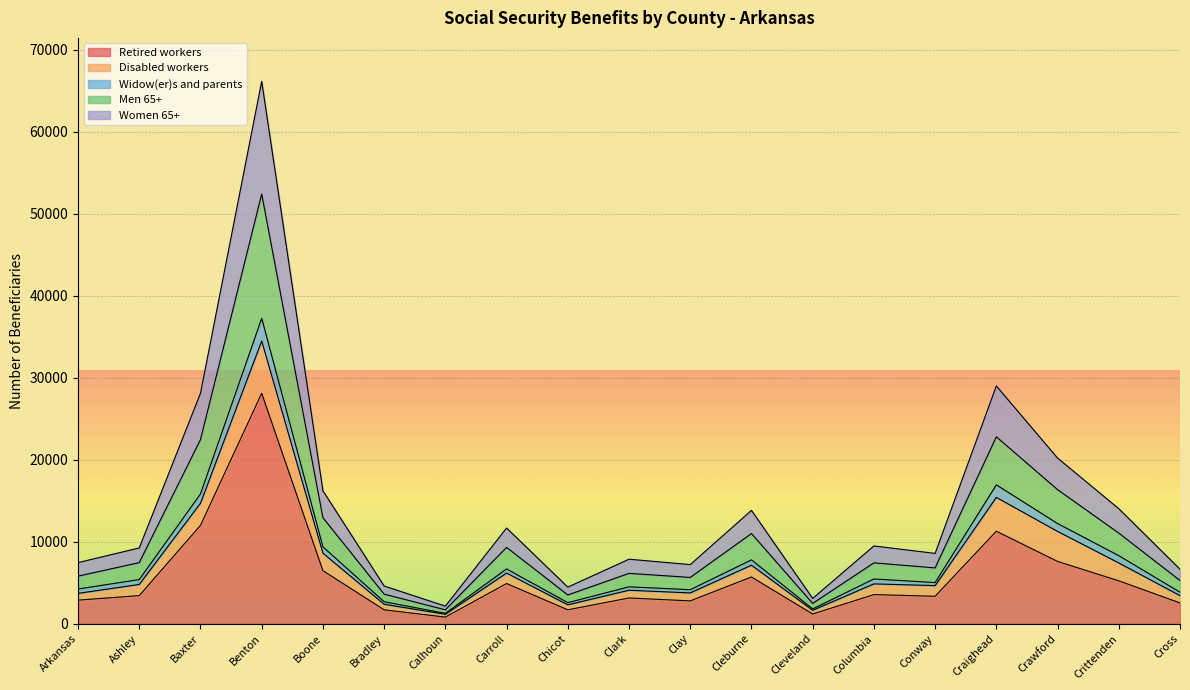

True or false: Widow(er)s and parents and Retired workers intersect in this chart.

False